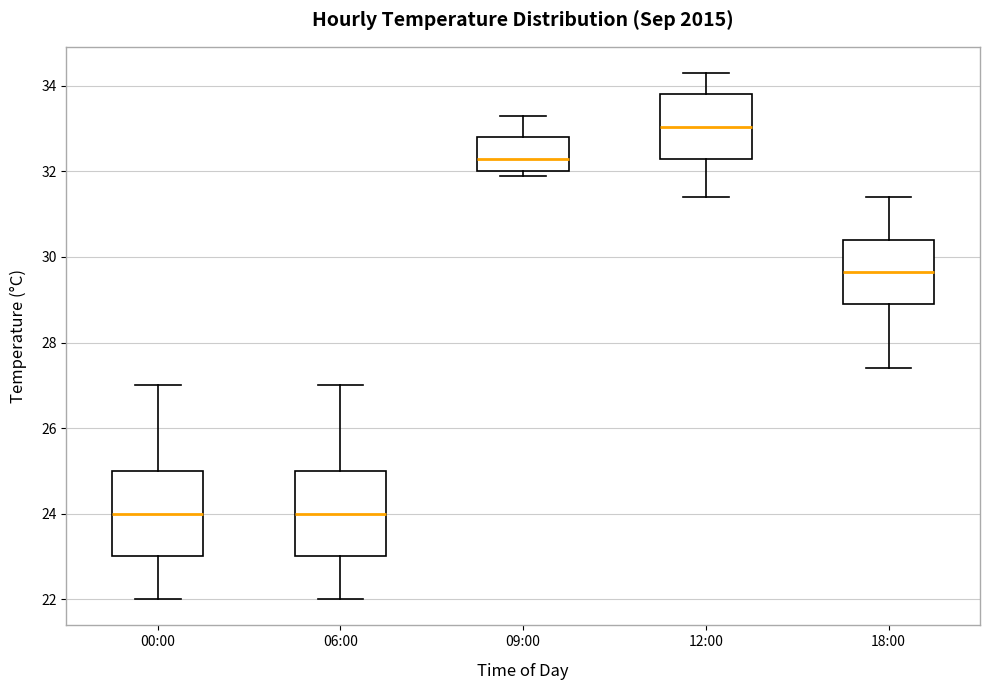

Reading left to right, transcribe this box plot: for each box, give where its median line is, the range the box spans, and where its two whiskers end, as read against the y-axis. The values are not printed on the chart, so give them approximately, as read against the axis.

00:00: median 24.0, box 23.0 to 25.0, whiskers 22.0 to 27.0
06:00: median 24.0, box 23.0 to 25.0, whiskers 22.0 to 27.0
09:00: median 32.4, box 32.0 to 32.8, whiskers 32.0 (just below the box's lower edge) to 33.4
12:00: median 33.0, box 32.4 to 33.8, whiskers 31.4 to 34.4
18:00: median 29.6, box 29.0 to 30.4, whiskers 27.4 to 31.4